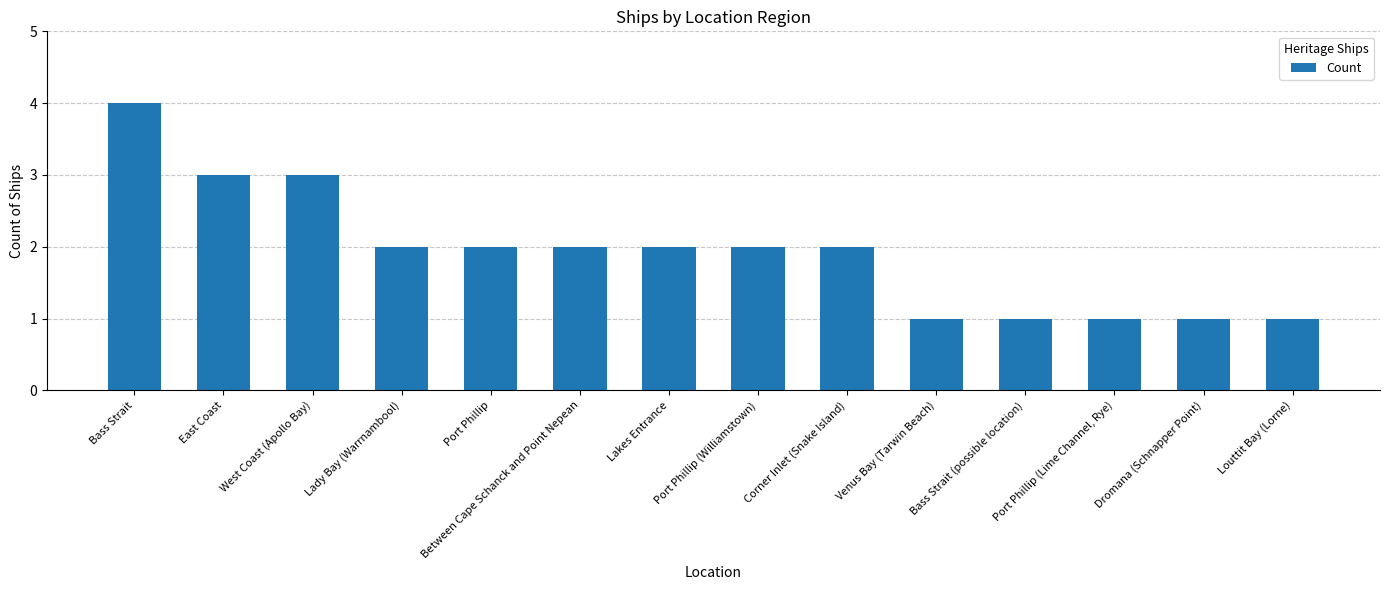

What is the smallest value displayed?

1